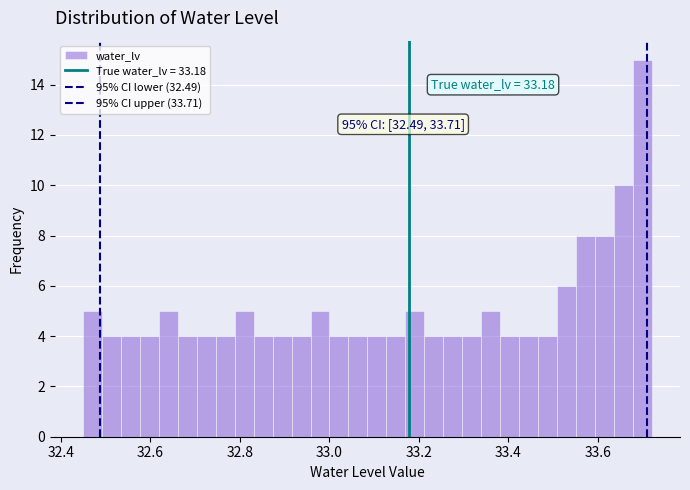

Around what value on the x-axis is the tallest bar? Give the approximate position of its centre, as read against the axis.

33.70